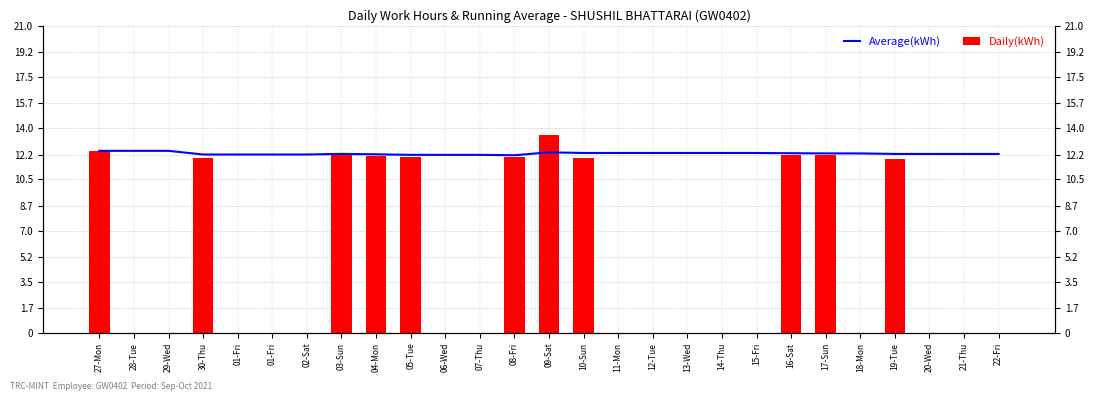

Read the Daily(kWh) value at 03-Sun.

12.3